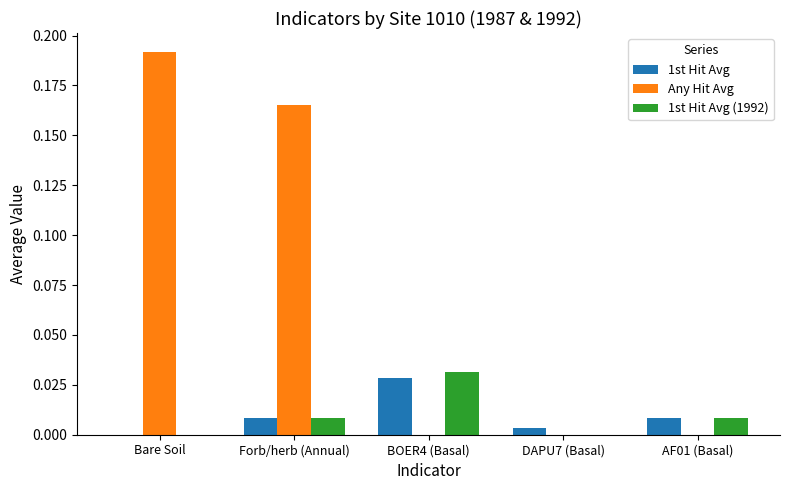

How many groups of bars are there?

5